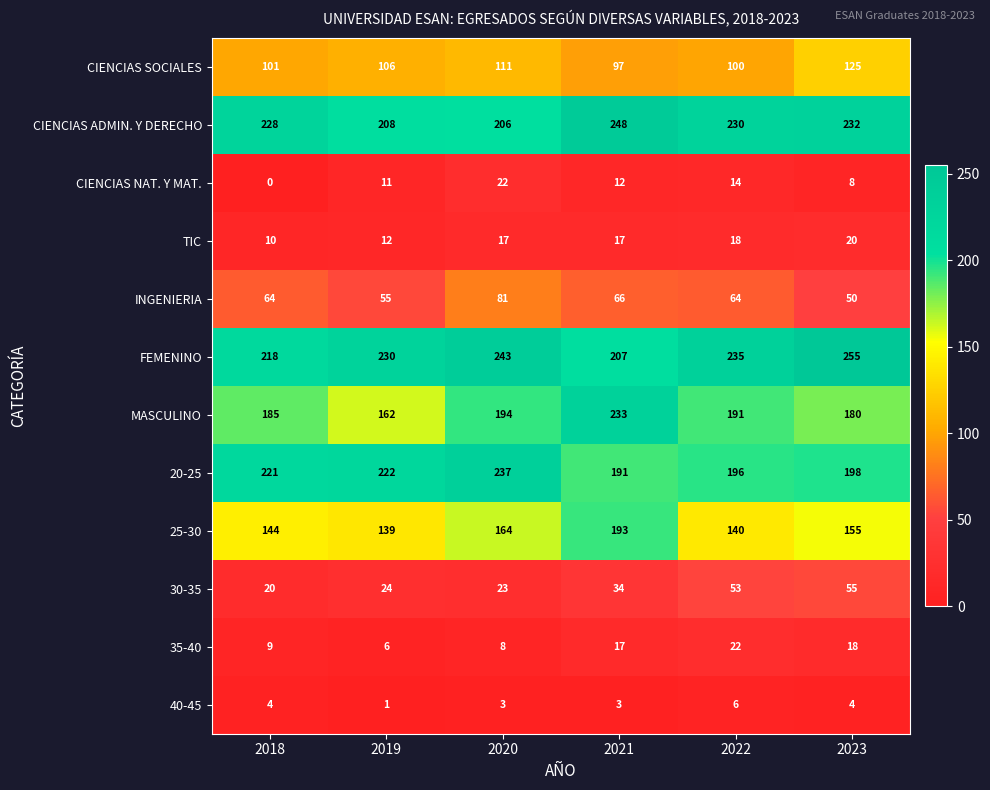

Read the CIENCIAS ADMIN. Y DERECHO value at 2020, to the nearest 10.

210